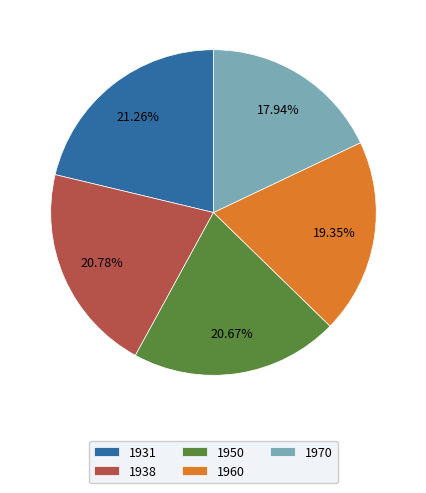

To the nearest percent, what portion does 1960 represent?

19%